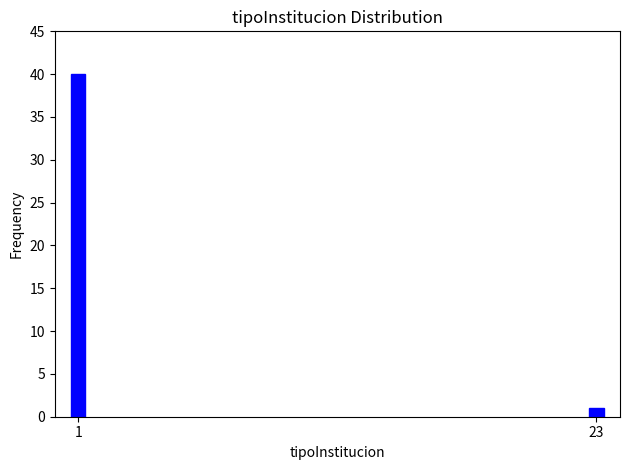

Reading right to left, transcribe all the data shown in this chart.

1	40